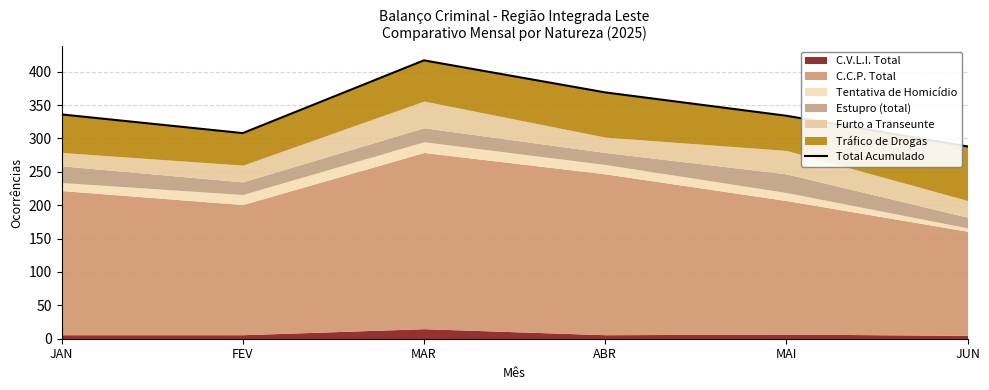

Reading left to right, what are all the values shown in this chart?

JAN=336	FEV=308	MAR=417	ABR=369	MAI=334	JUN=288